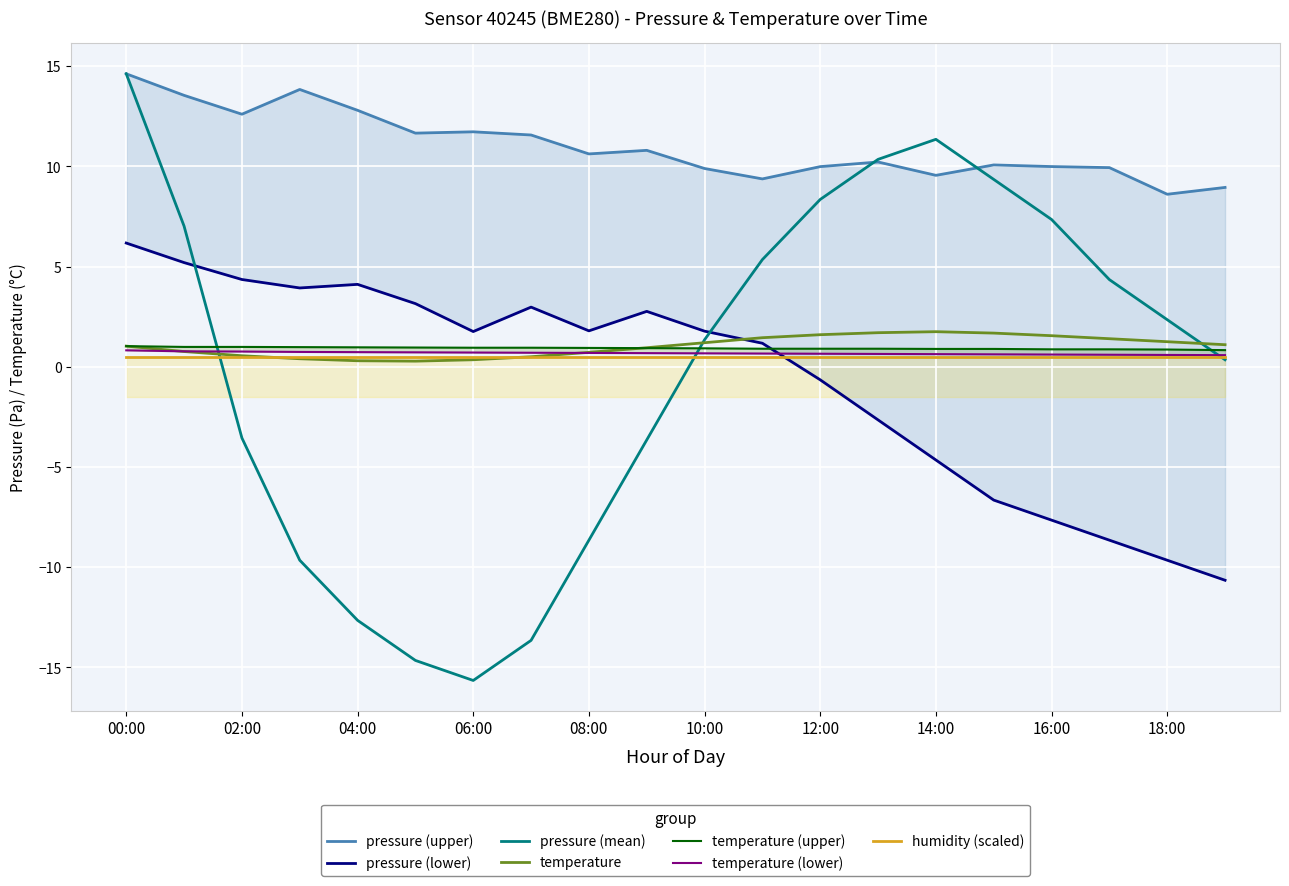

At which category is the sum across all series the highest?

00:00